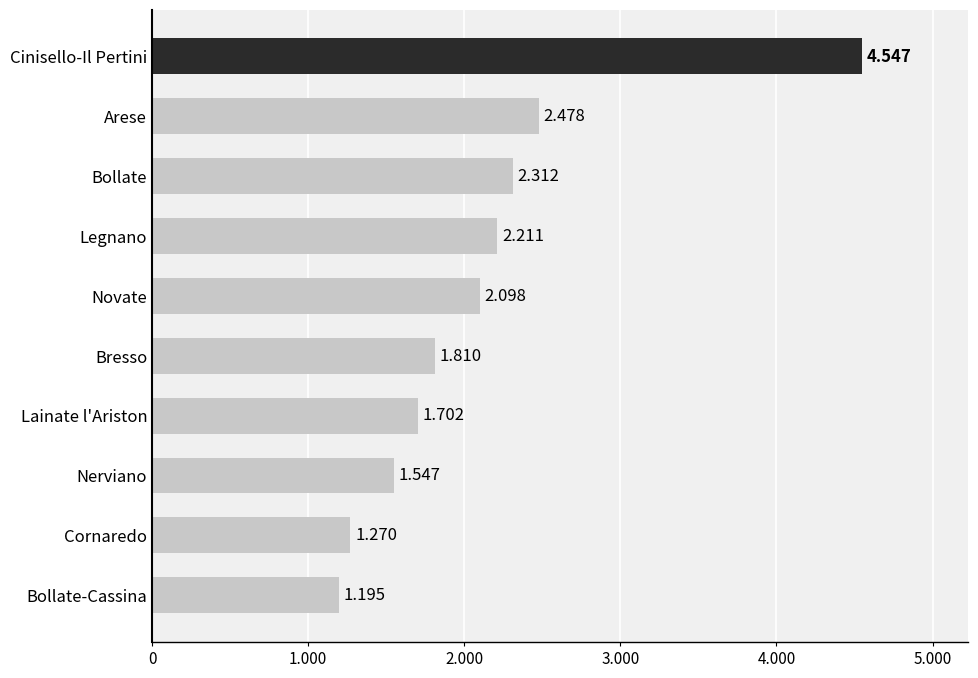

Does the chart contain any negative values?

No